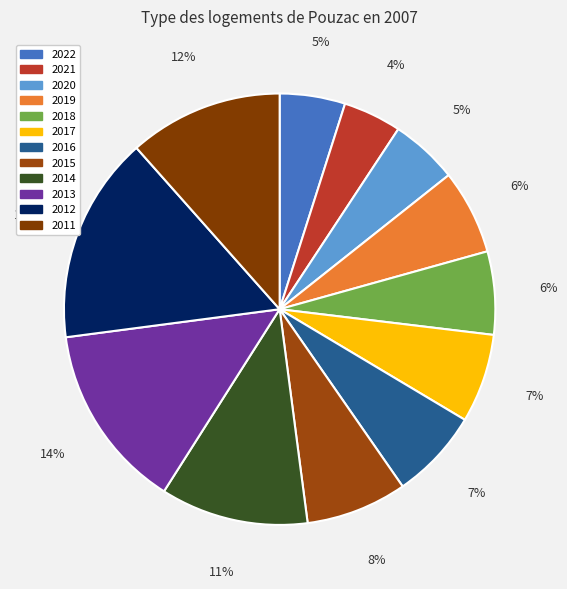

Which category has the biggest portion of the pie?

2012